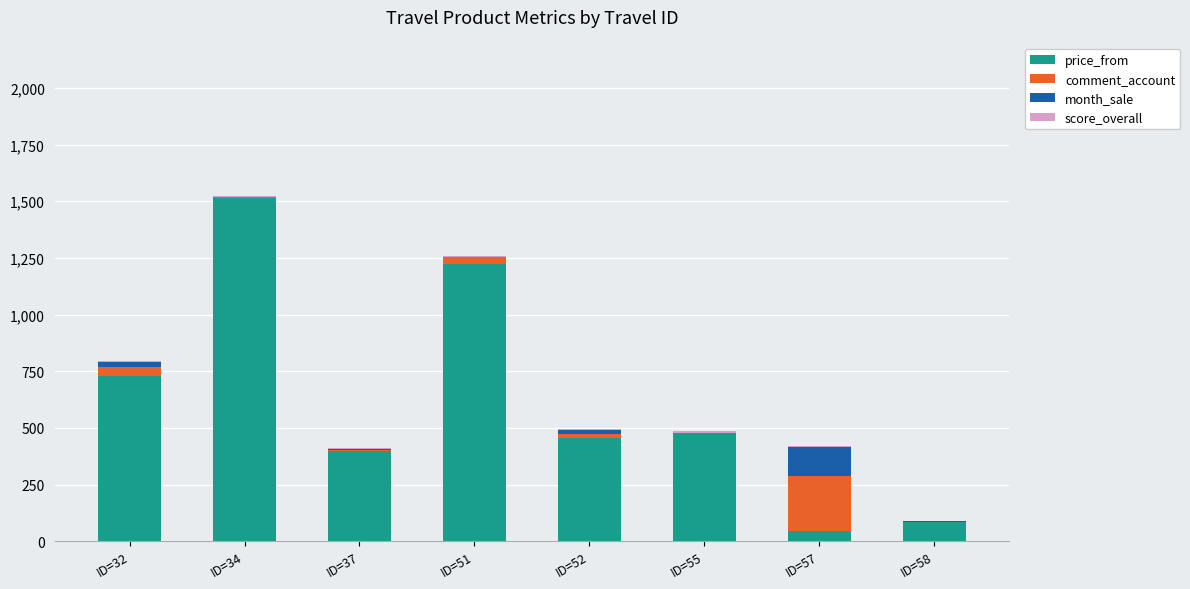

The price_from series shows 85.0 at ID=58. True or false?

True